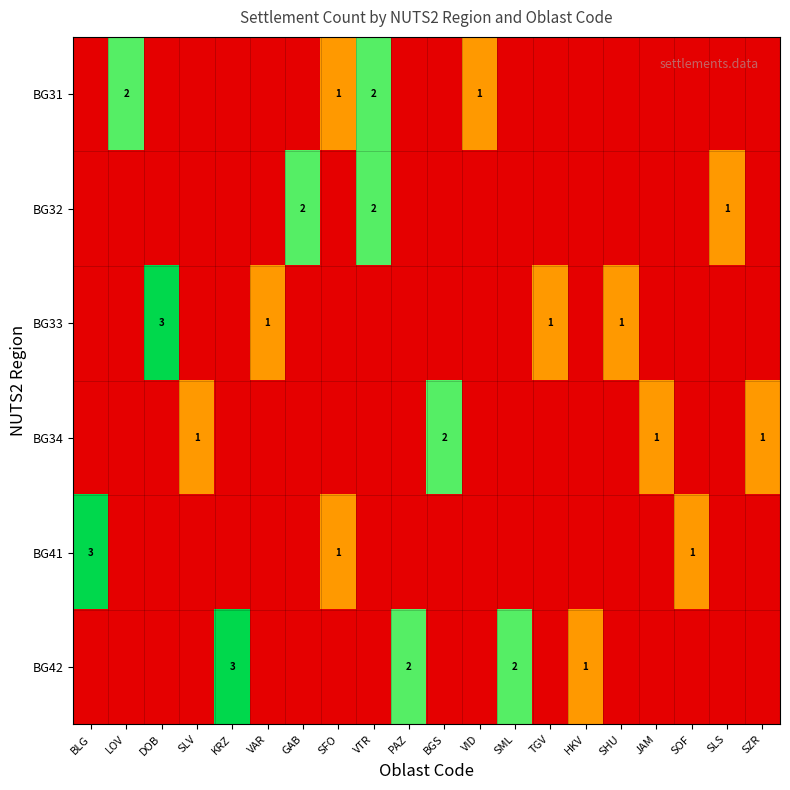

The value of BG42 at KRZ is 5. True or false?

False